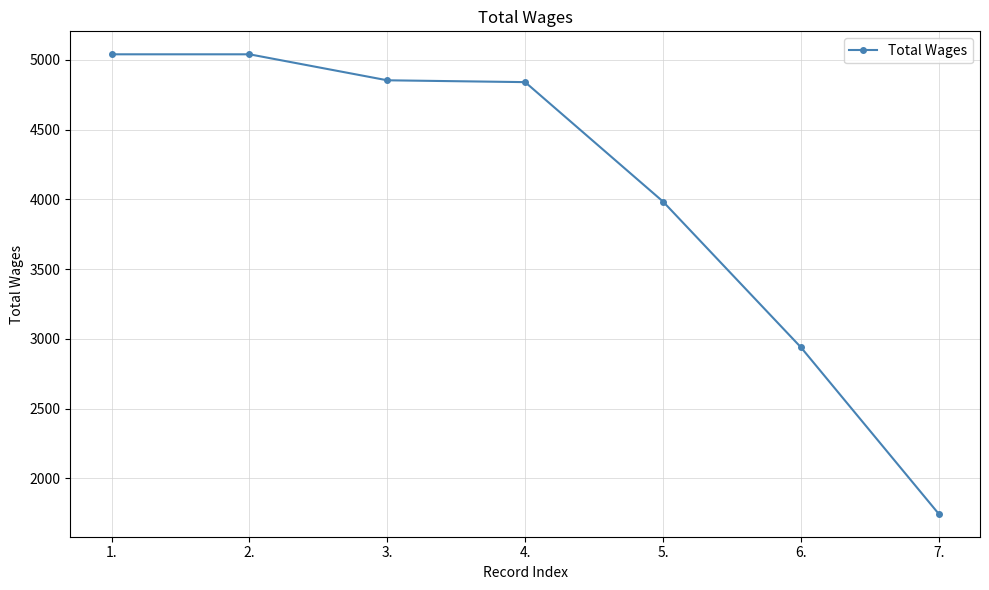

What is the ratio of the value at 4. to the value at 1.?

1.0